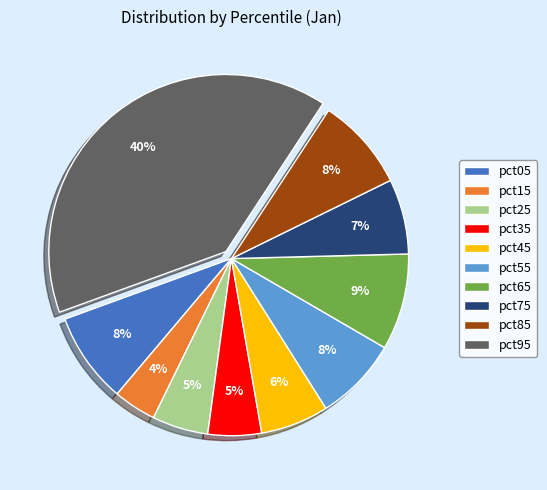

What percentage is the pct25 slice, to the nearest percent?

5%